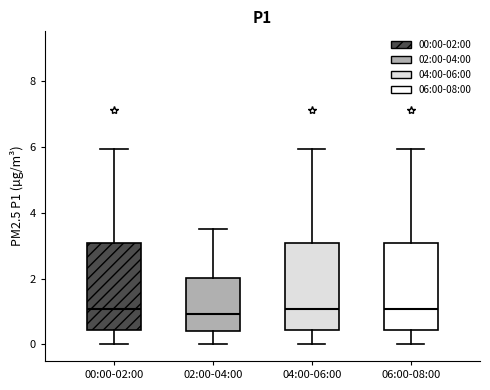

Reading left to right, read every box against the y-axis: the position of its median line, the range the box covers, and the ends of its whiskers. The values are not printed on the chart, so give them approximately, as read against the axis.

00:00-02:00: median 1.0, box 0.4 to 3.0, whiskers 0.0 to 6.0
02:00-04:00: median 1.0, box 0.4 to 2.0, whiskers 0.0 to 3.6
04:00-06:00: median 1.0, box 0.4 to 3.0, whiskers 0.0 to 6.0
06:00-08:00: median 1.0, box 0.4 to 3.0, whiskers 0.0 to 6.0